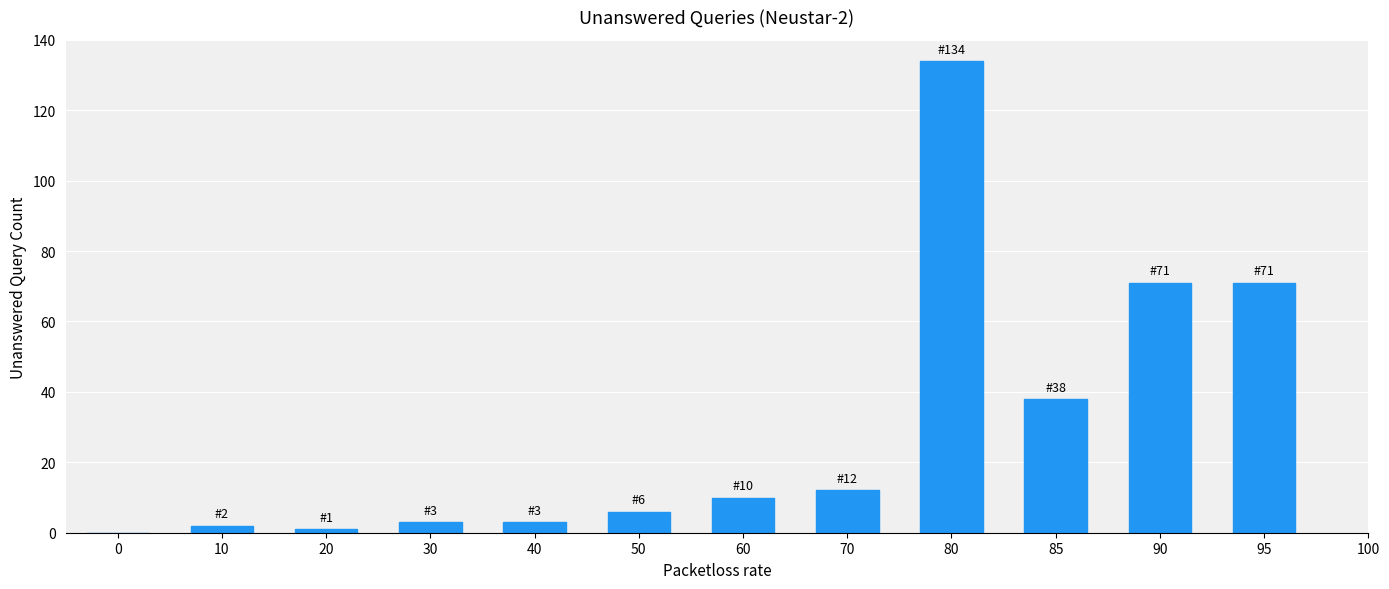

Reading left to right, list all the values displayed in this chart.

0=0	10=2	20=1	30=3	40=3	50=6	60=10	70=12	80=134	85=38	90=71	95=71